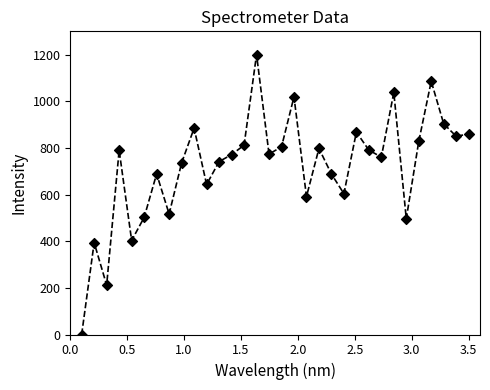

What is the range of X values (max minus min)?

3.4